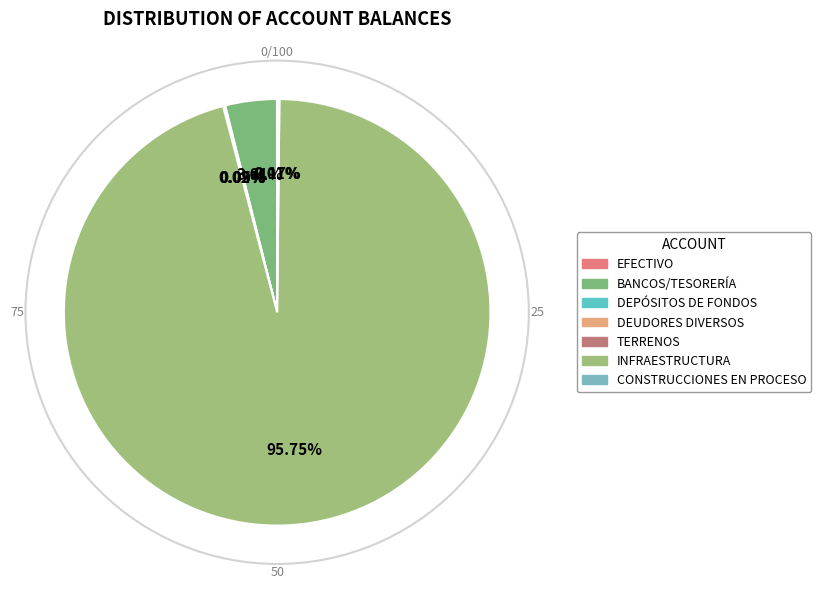

Is there a majority slice in this chart?

Yes